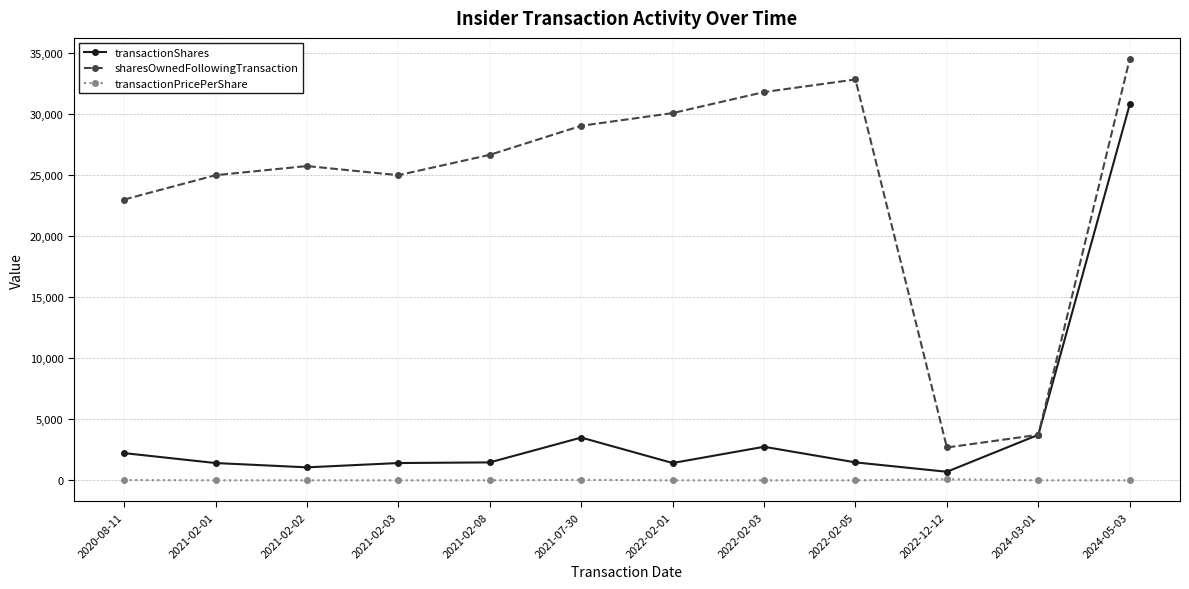

How many lines are shown in the chart?

3